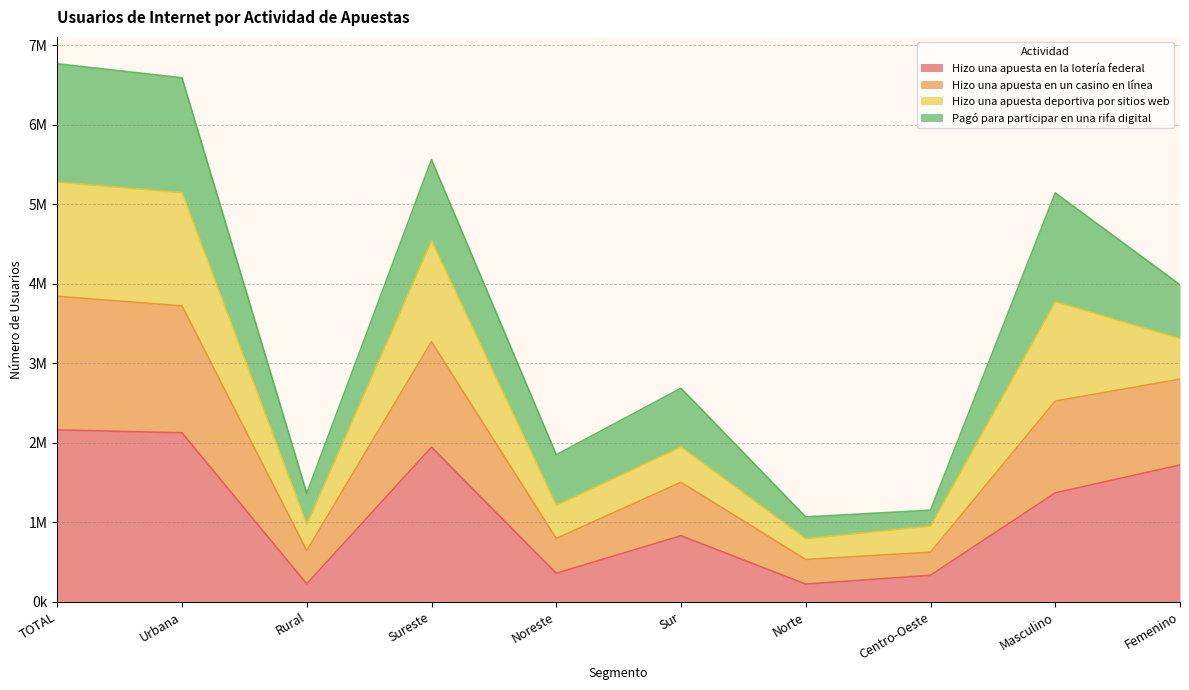

Which has a higher value, Norte or Urbana?

Urbana